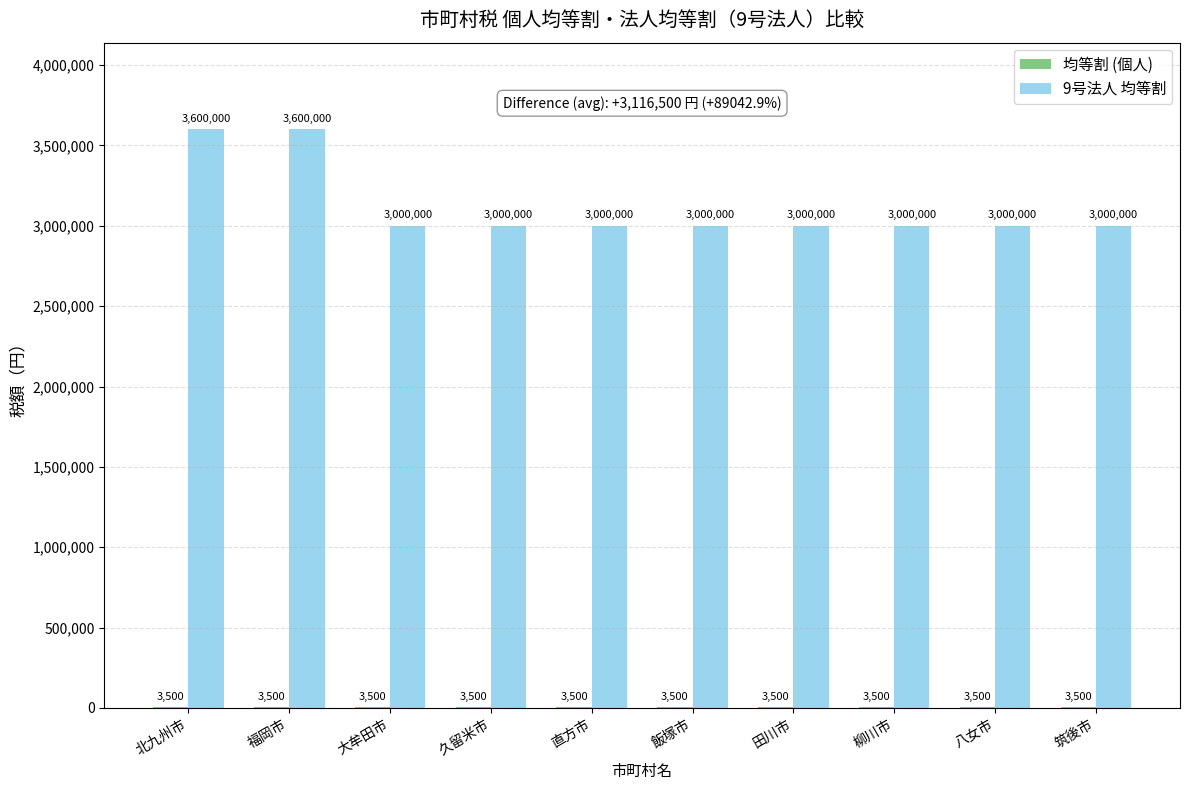

Between 北九州市 and 筑後市, which series saw the biggest shift?

9号法人 均等割